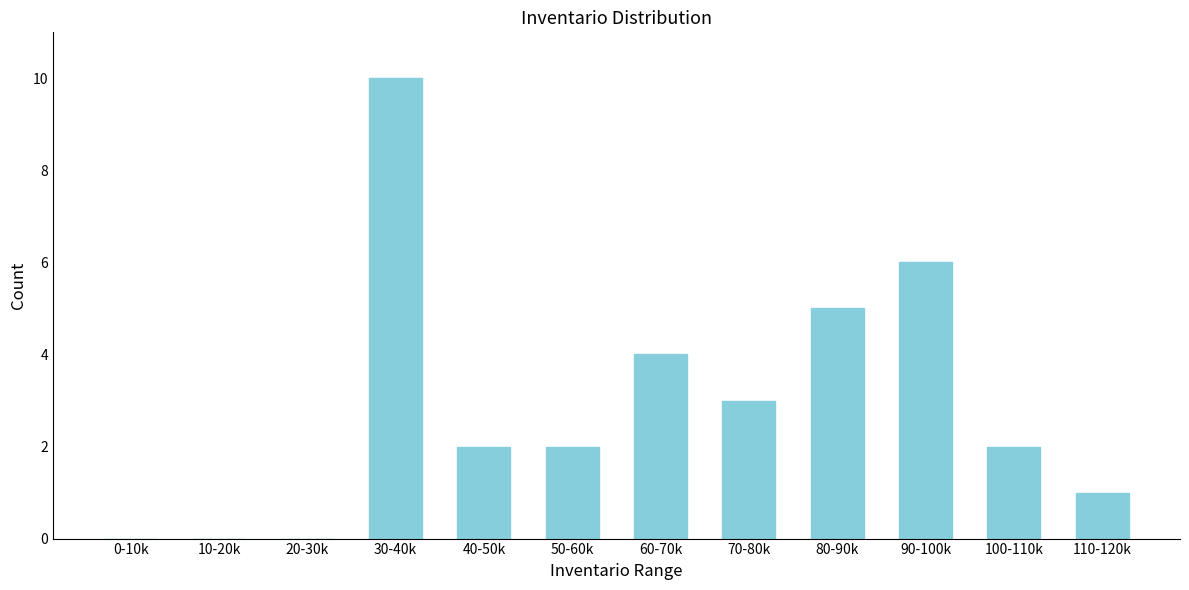

Reading left to right, transcribe all the data shown in this chart.

0-10k=0	10-20k=0	20-30k=0	30-40k=10	40-50k=2	50-60k=2	60-70k=4	70-80k=3	80-90k=5	90-100k=6	100-110k=2	110-120k=1